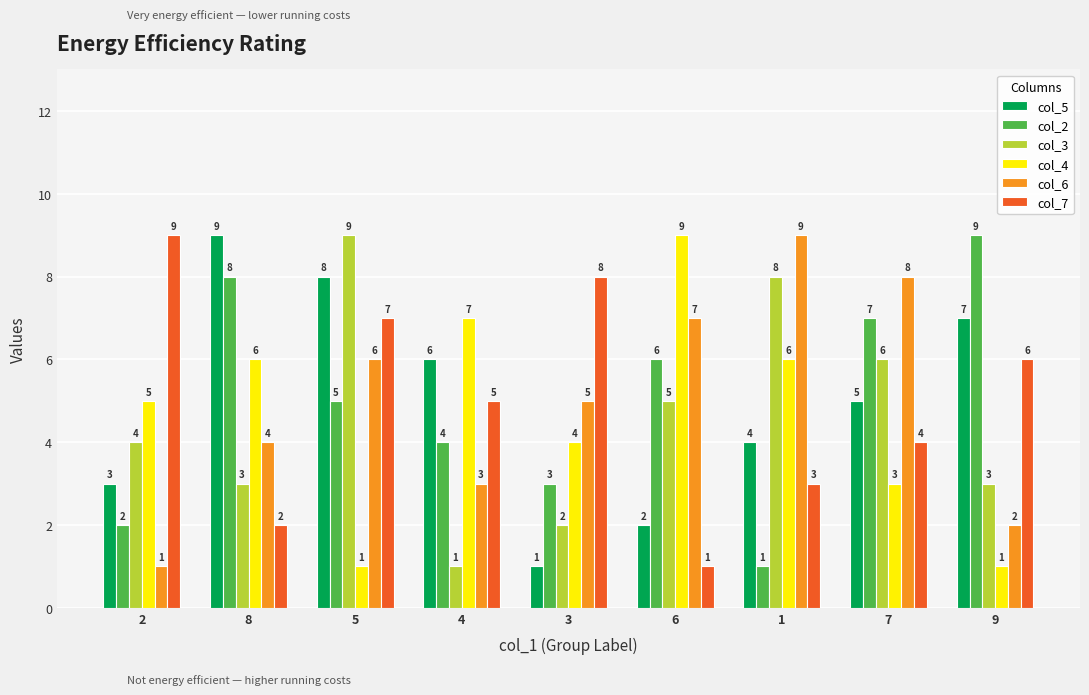

What is the value of the col_4 bar at the 6th from the left?

9